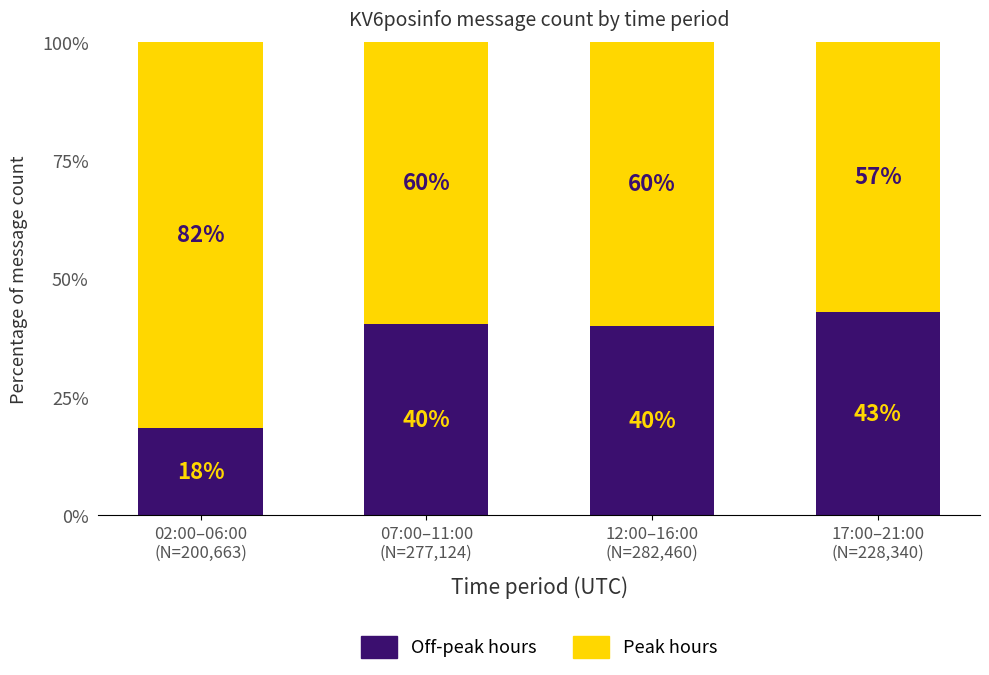

Are the bars grouped side by side (vs. stacked)?

No